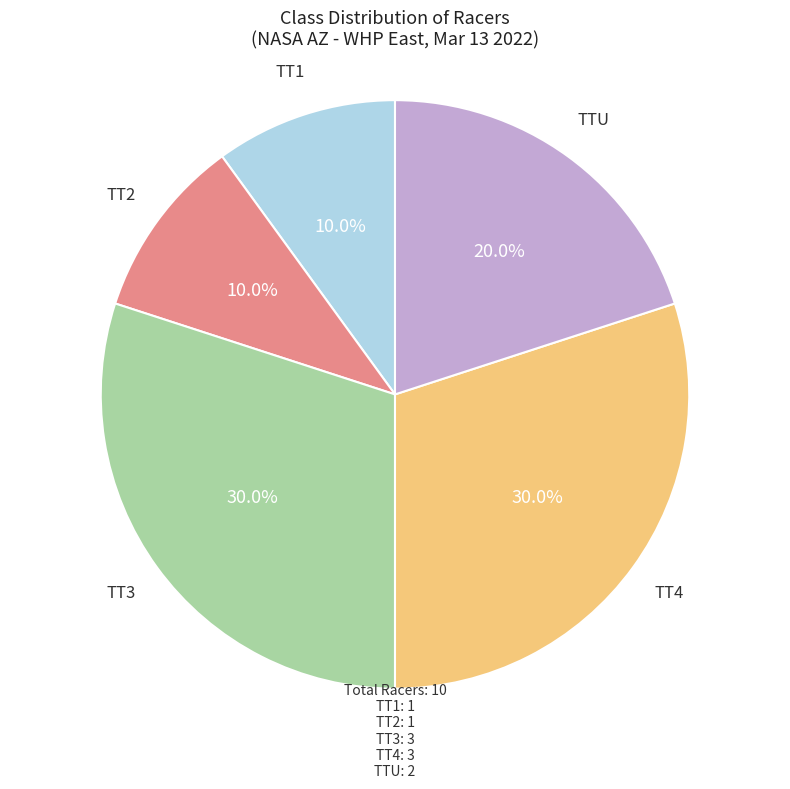

To the nearest percent, what is the average slice percentage?

20%